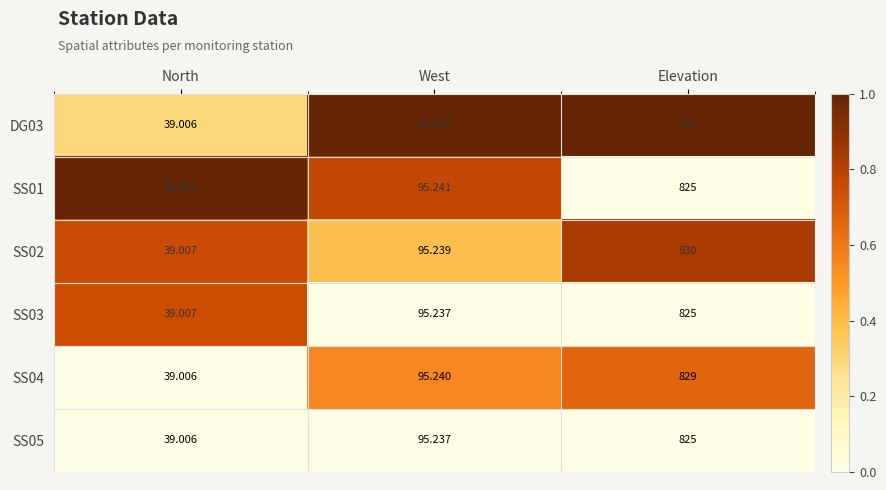

At which label does SS03 first exceed 95?

West